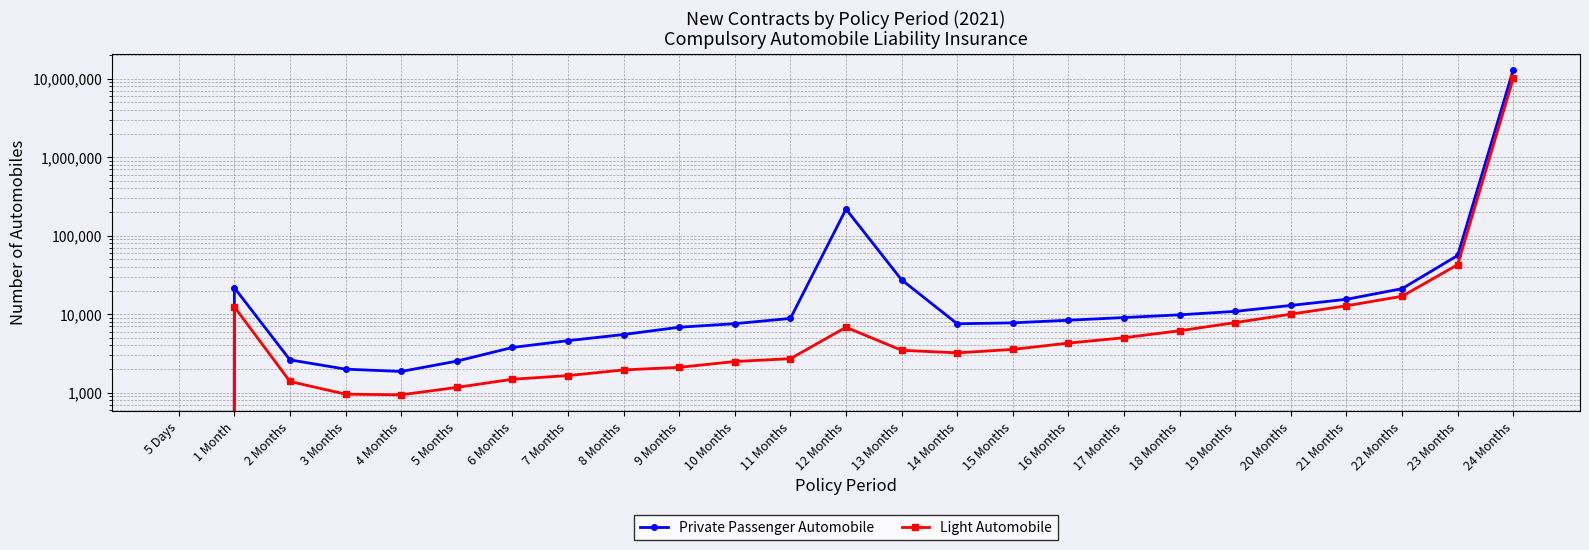

True or false: Light Automobile and Private Passenger Automobile cross at least once.

False